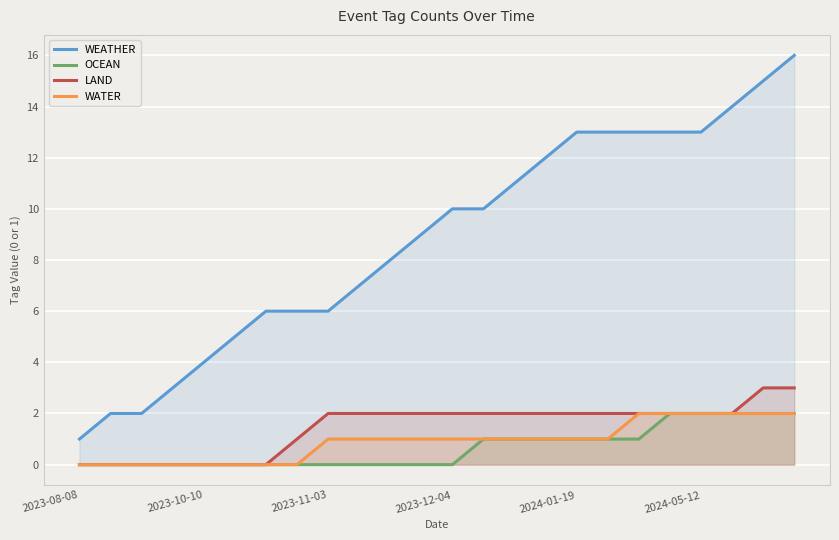

True or false: WATER has a value of 2 at 2024-01-19.

False